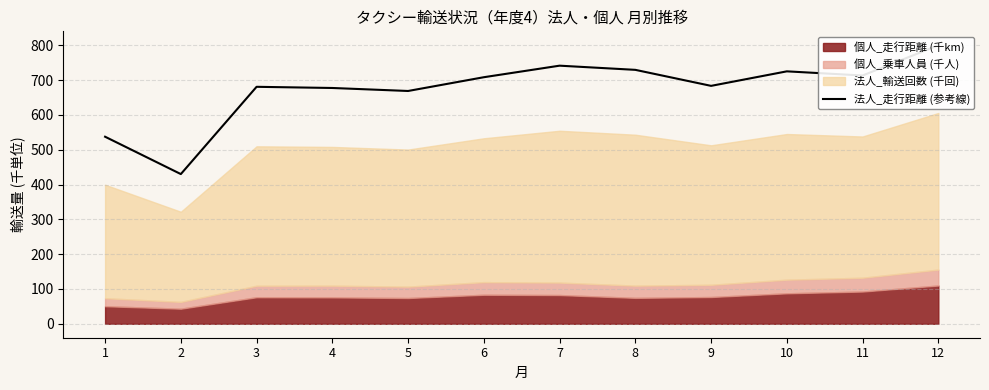

What is the difference between the second highest and second lowest values?

204.1